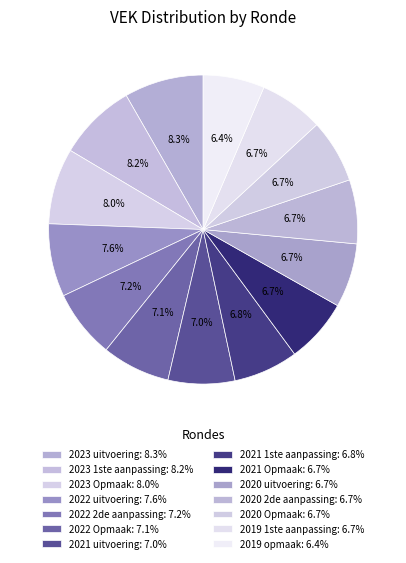

The 2023 Opmaak slice represents 8% of the pie. True or false?

True